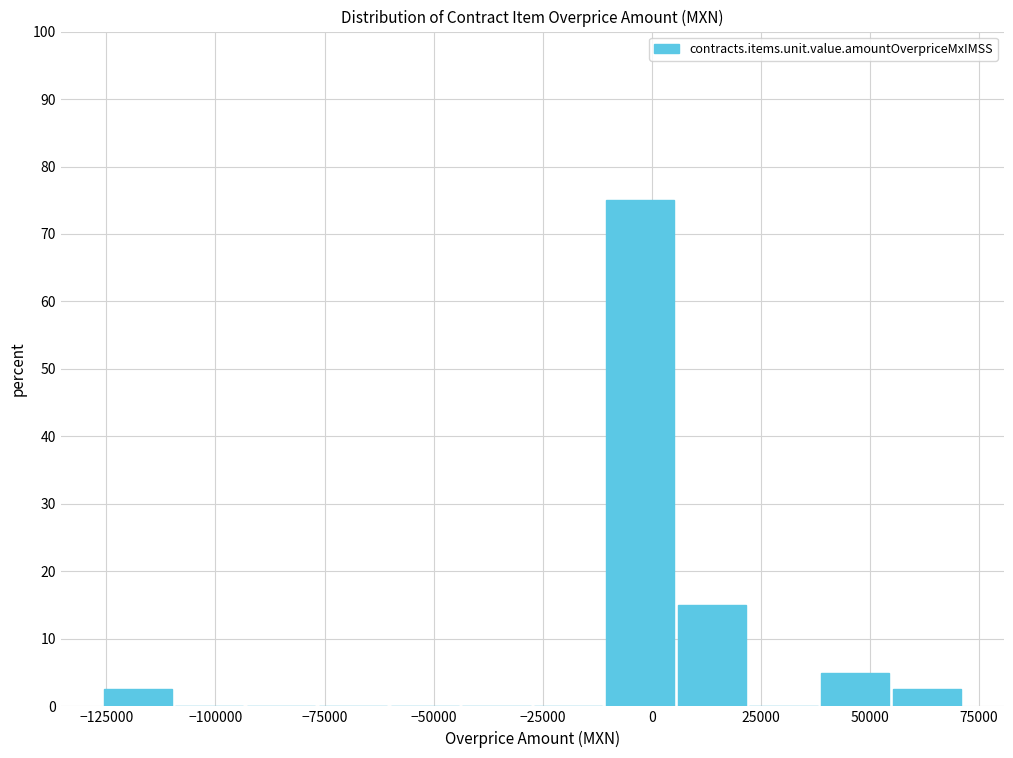

Around what value on the x-axis is the tallest bar? Give the approximate position of its centre, as read against the axis.

-5000